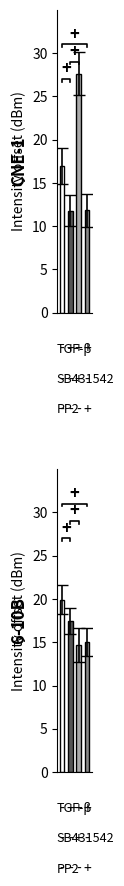

Which series has the largest range (max minus min)?

CNE-1